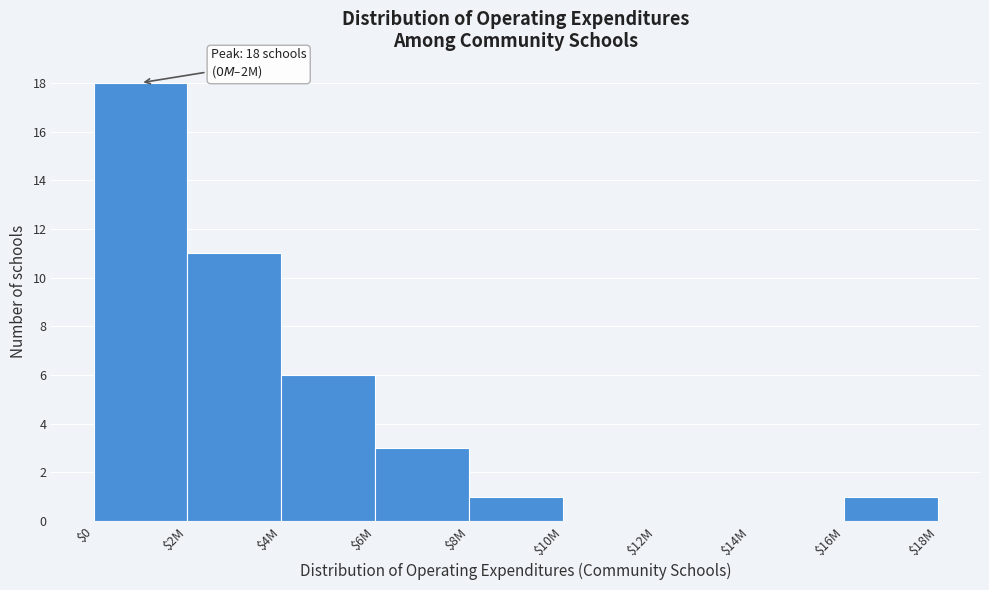

True or false: the data shows 6 at $14M.

False